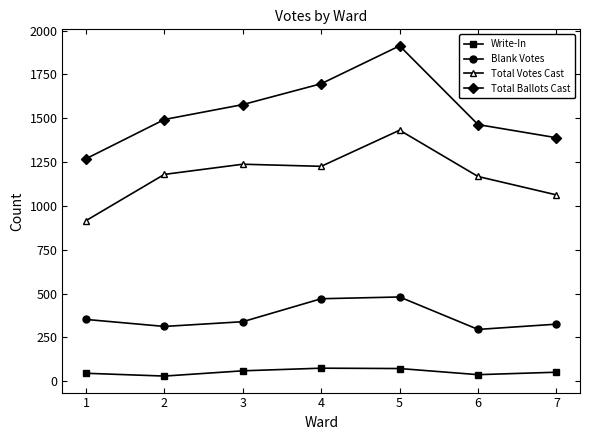

In Blank Votes, how many points are higher than both neighbors (excluding endpoints)?

1